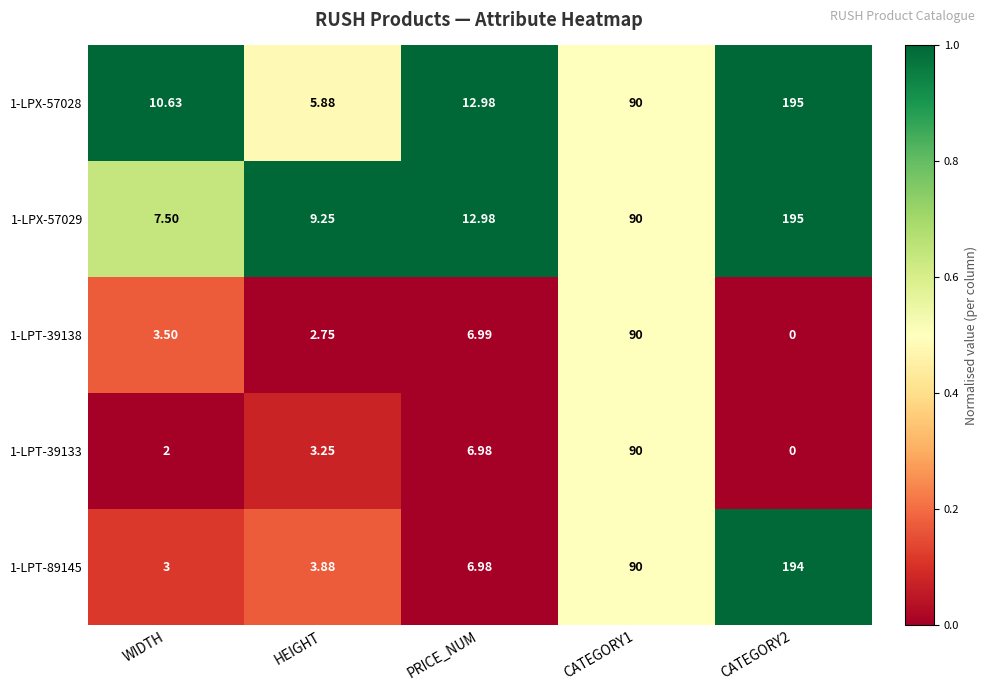

Is the value of 1-LPX-57029 at CATEGORY2 greater than the value of 1-LPT-89145 at CATEGORY2?

Yes